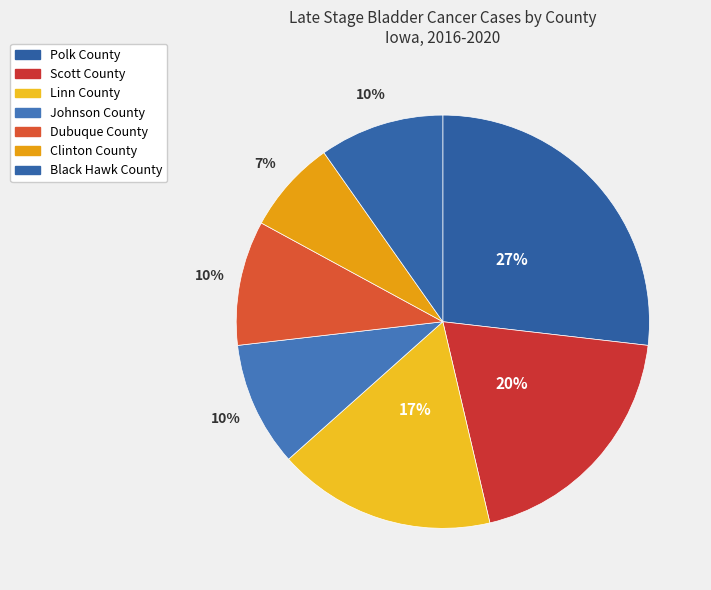

To the nearest percent, what is the average slice percentage?

14%